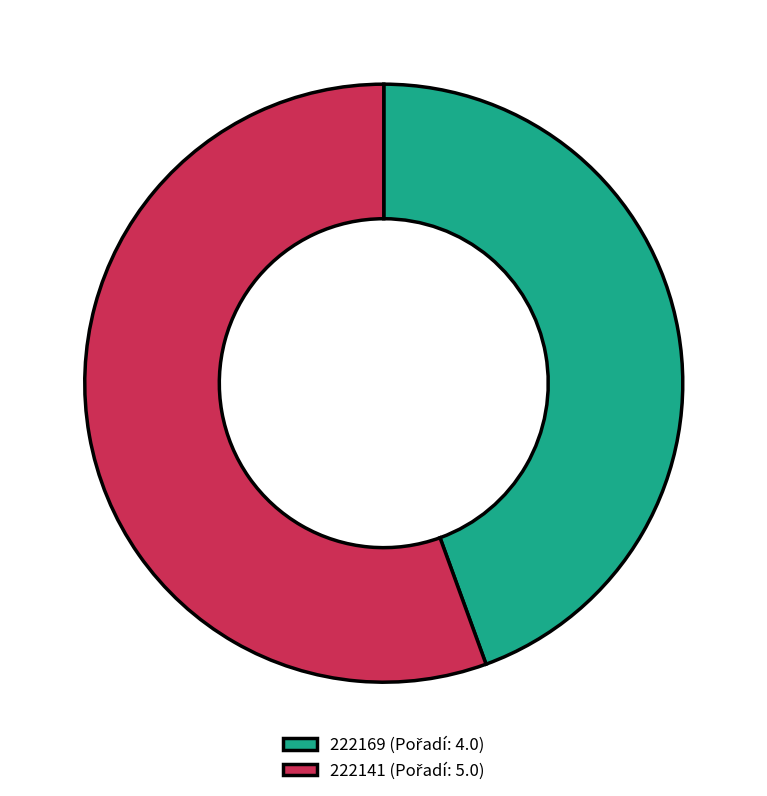

Does any single category account for the majority?

Yes